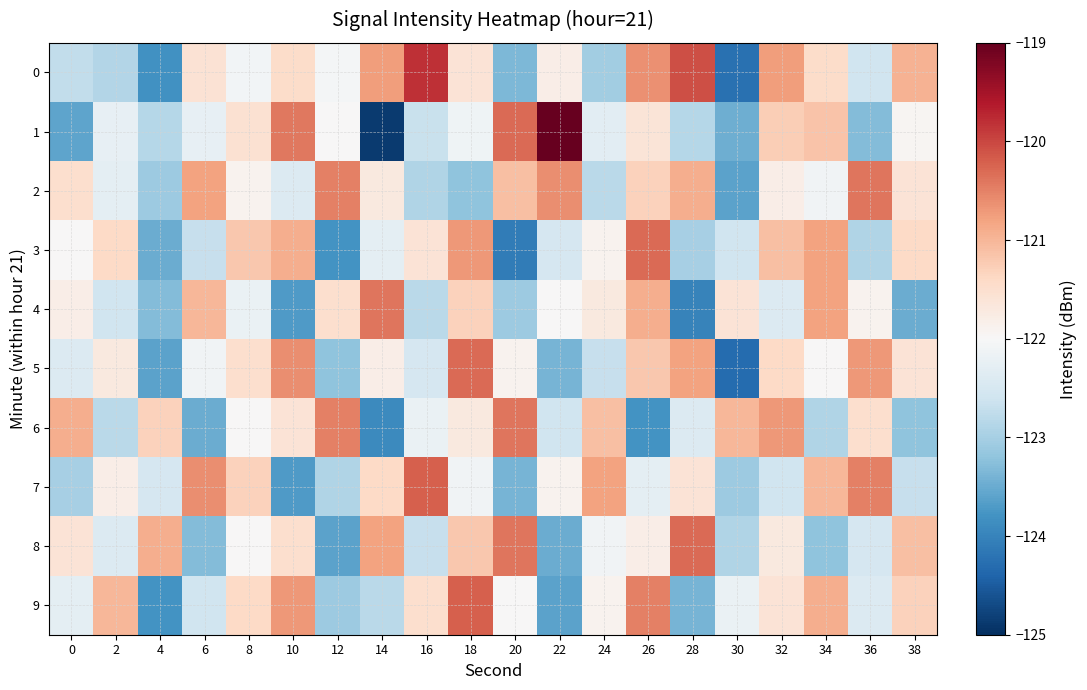

Rank the series by their maximum value, from highest to lowest.

1, 0, 7, 9, 3, 5, 8, 2, 4, 6